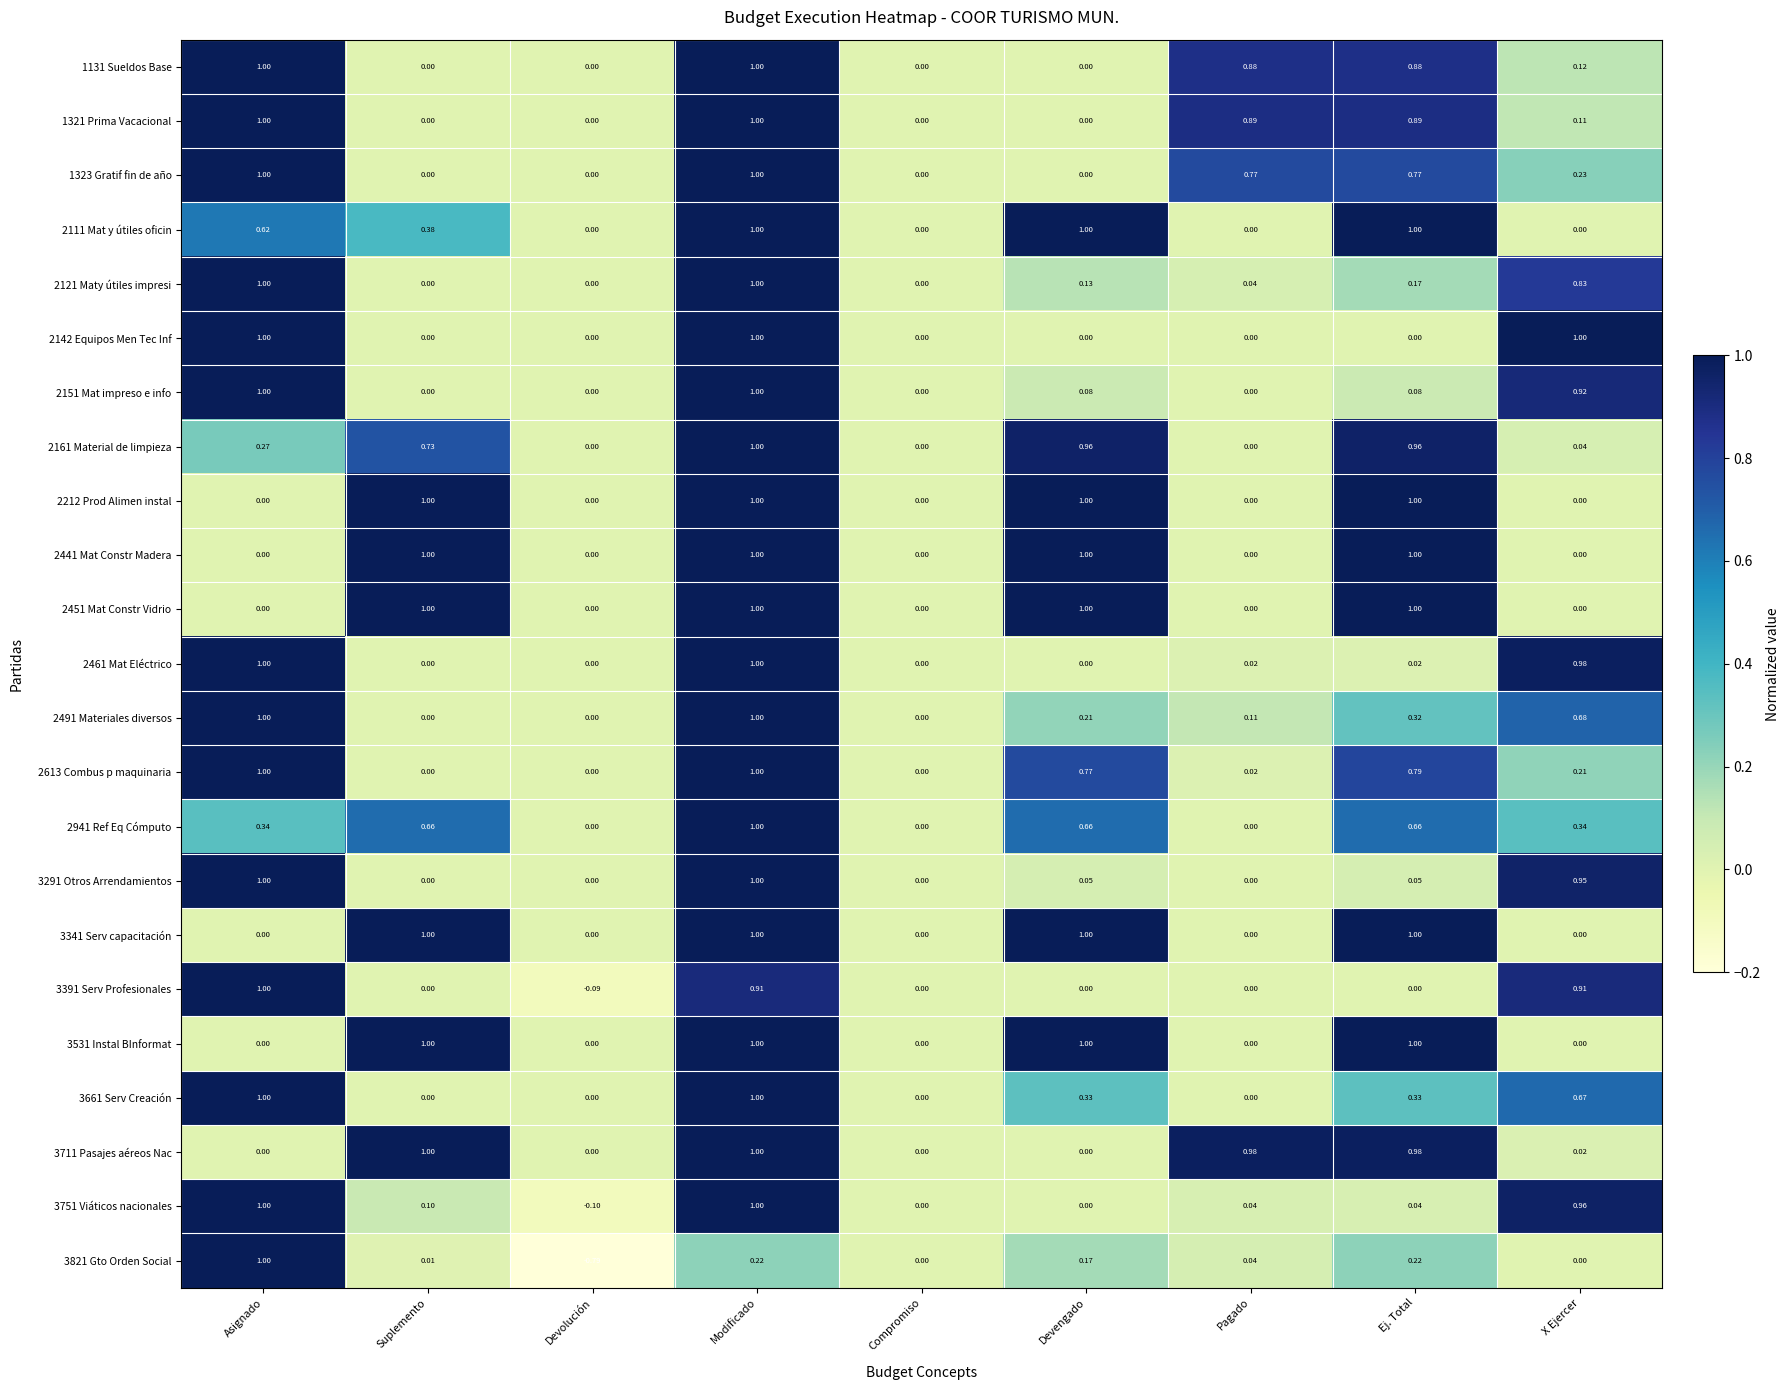

Where does the 3391 Serv Profesionales series first go above 0?

Asignado